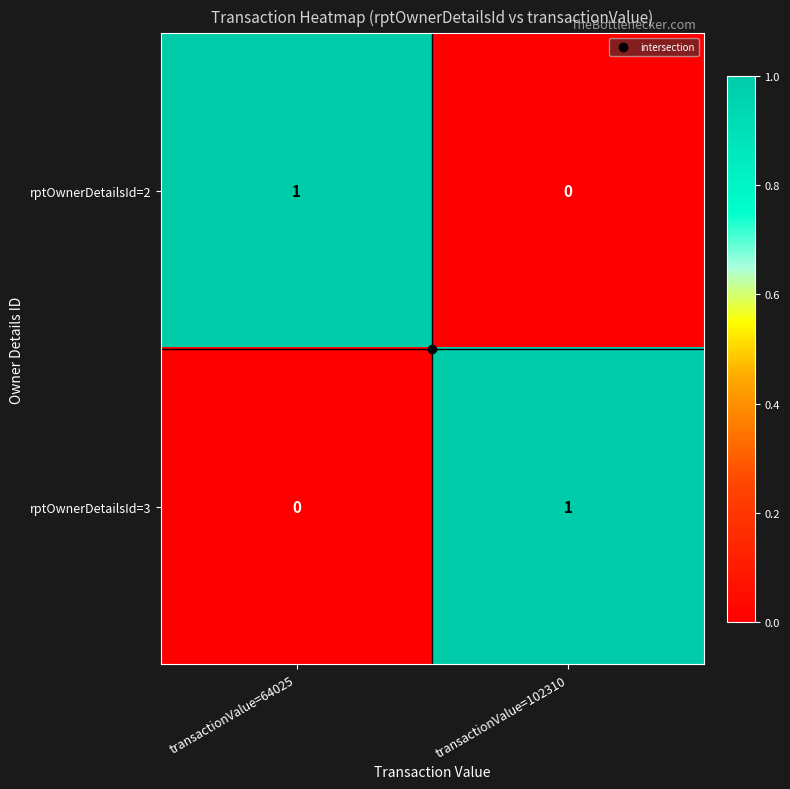

How many distinct data groups are displayed?

2